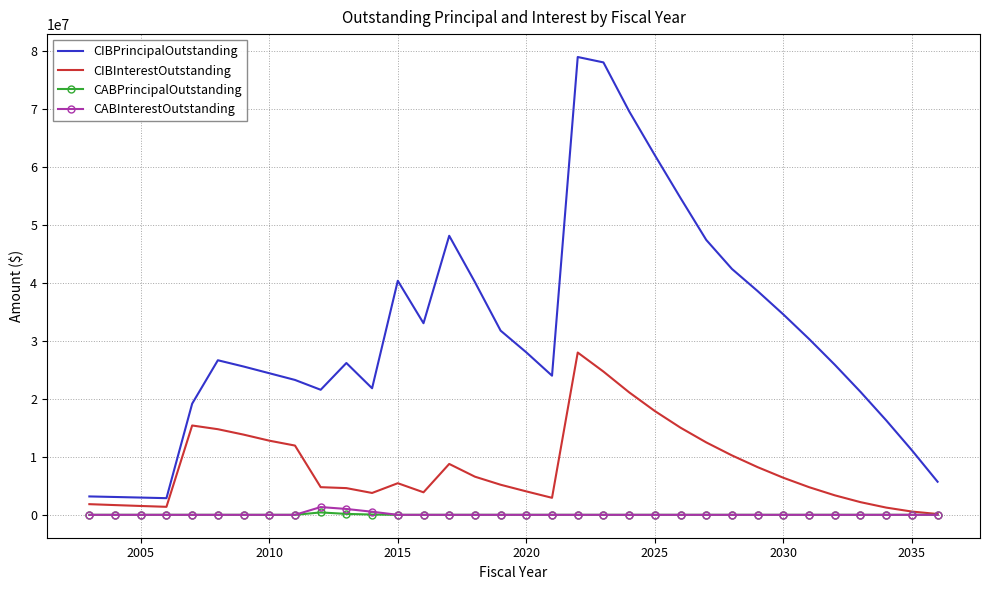

True or false: CABPrincipalOutstanding and CIBPrincipalOutstanding intersect in this chart.

False